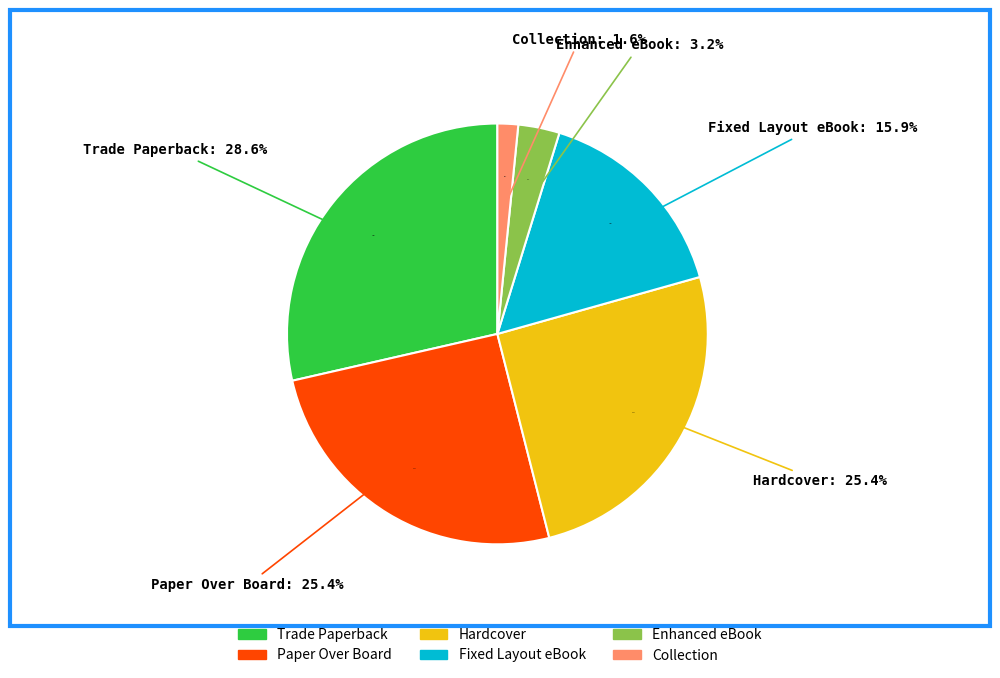

Rank the categories by value from lowest to highest.

Collection, Enhanced eBook, Fixed Layout eBook, Paper Over Board, Hardcover, Trade Paperback